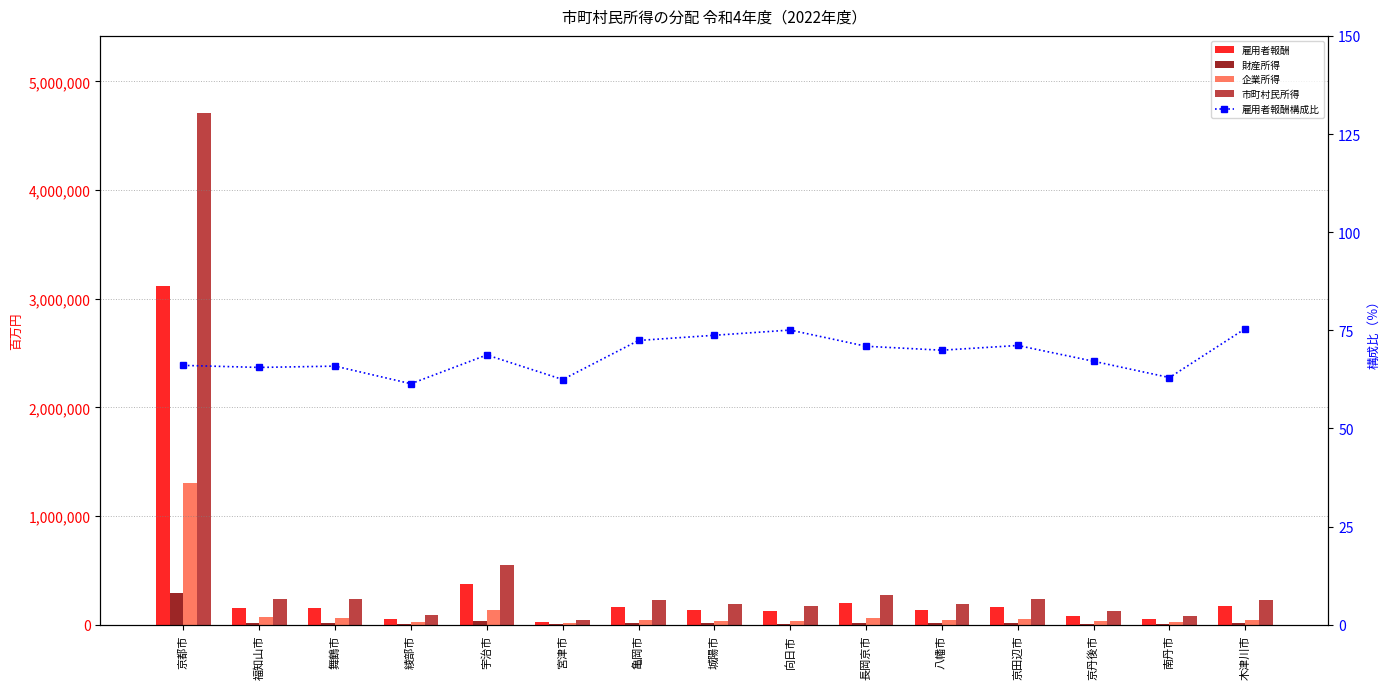

What are all the series names shown in the legend?

雇用者報酬, 財産所得, 企業所得, 市町村民所得, 雇用者報酬構成比